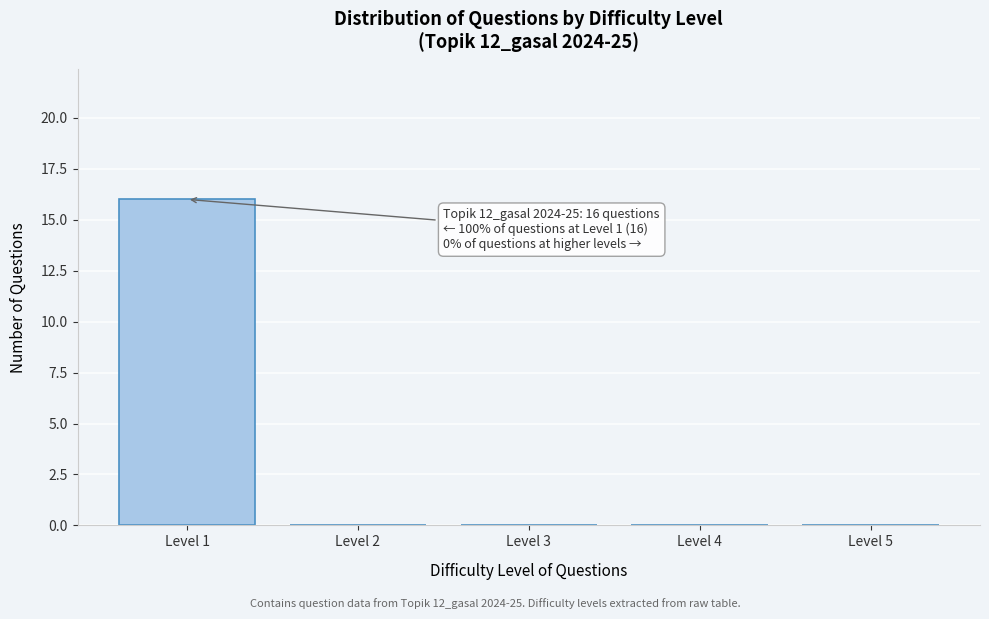

Reading left to right, extract all data points from this chart.

Level 1=16	Level 2=0	Level 3=0	Level 4=0	Level 5=0